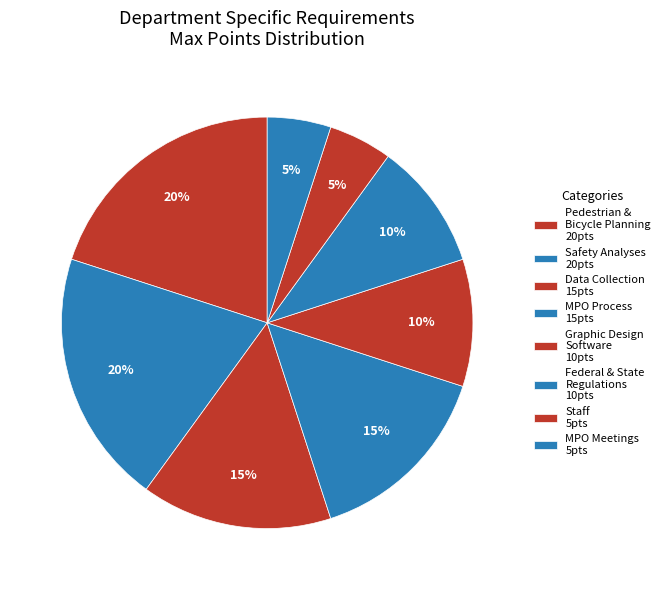

How many segments does this pie chart have?

8